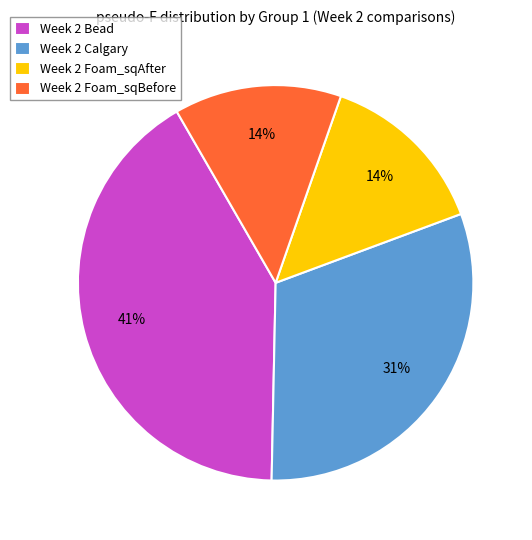

The Week 2 Calgary slice represents 31% of the pie. True or false?

True